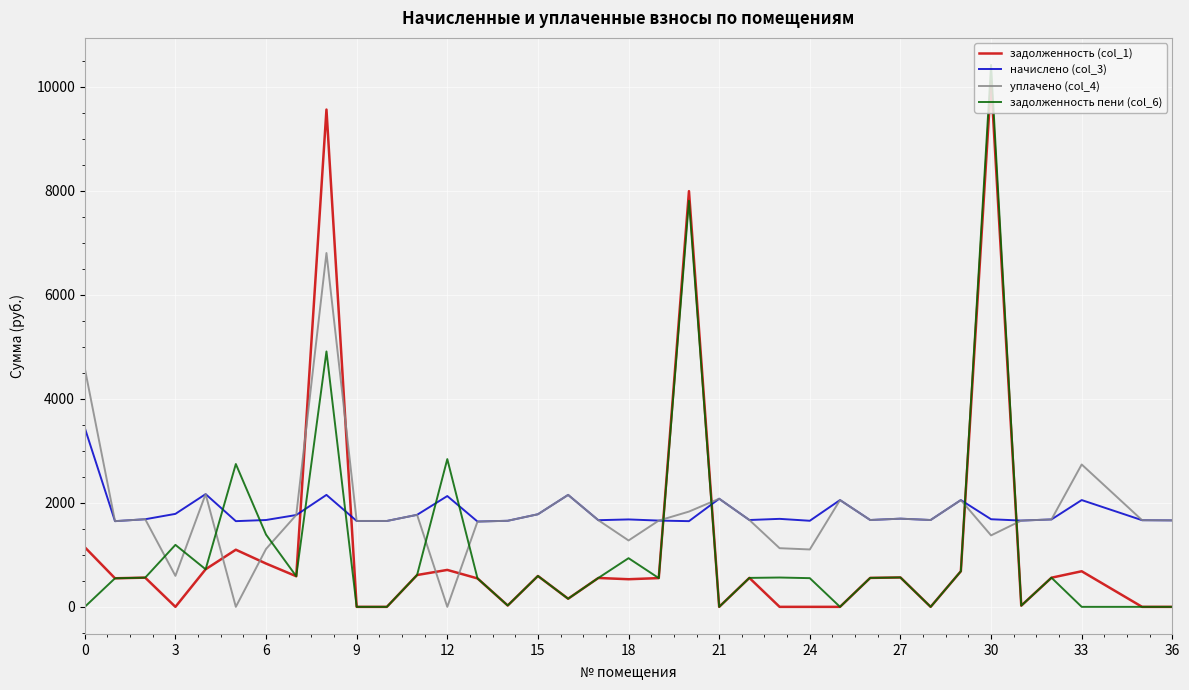

After their last crossing, which series has the higher values: задолженность пени (col_6) or начислено (col_3)?

начислено (col_3)